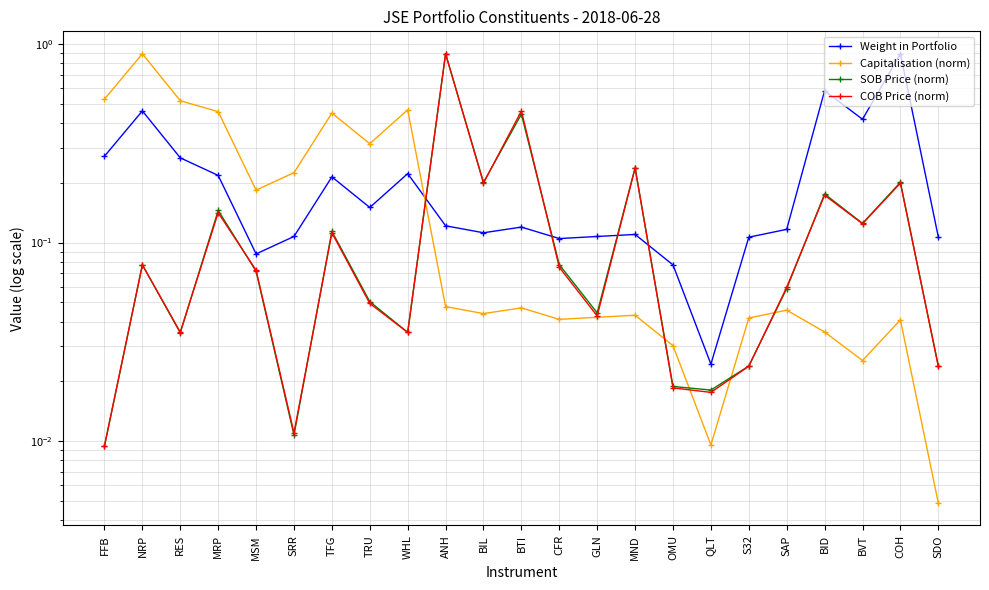

In Capitalisation (norm), how many points are higher than both neighbors (excluding endpoints)?

7